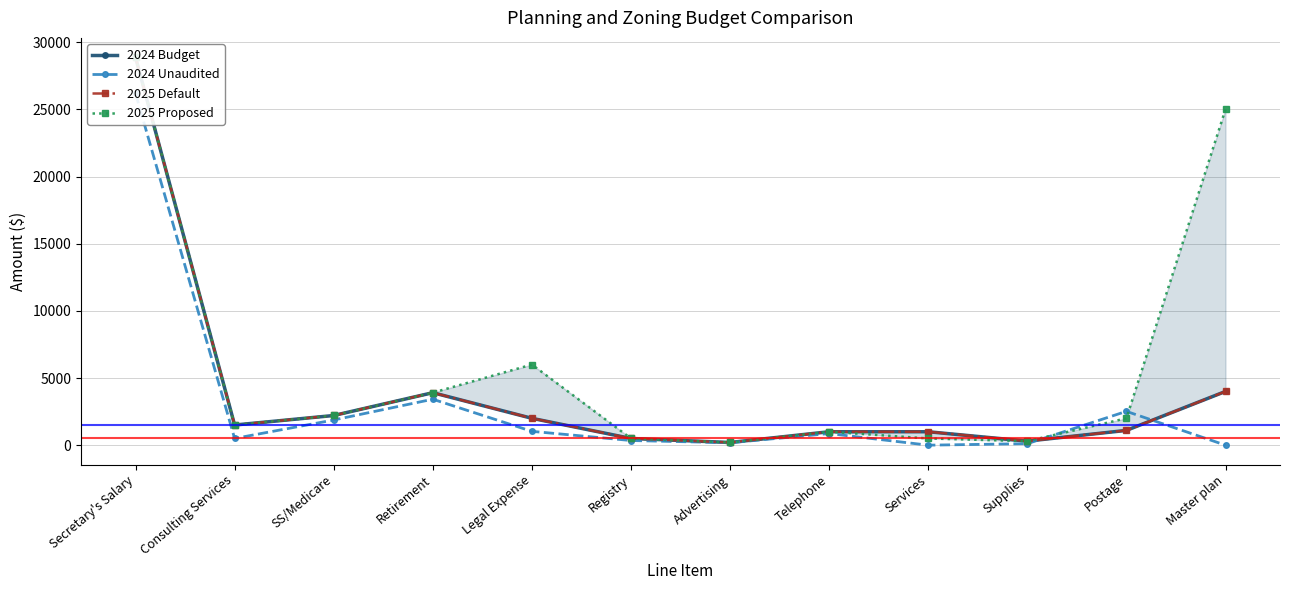

How many lines are shown in the chart?

4